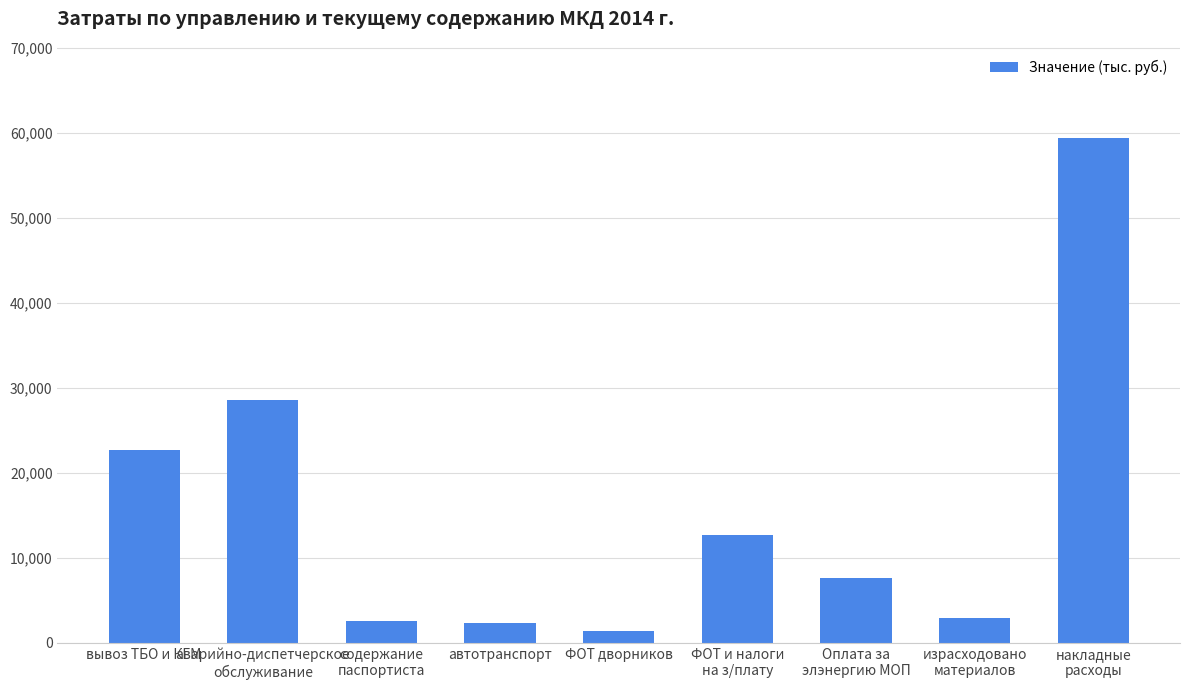

At which category does the chart reach its minimum across all series?

ФОТ дворников